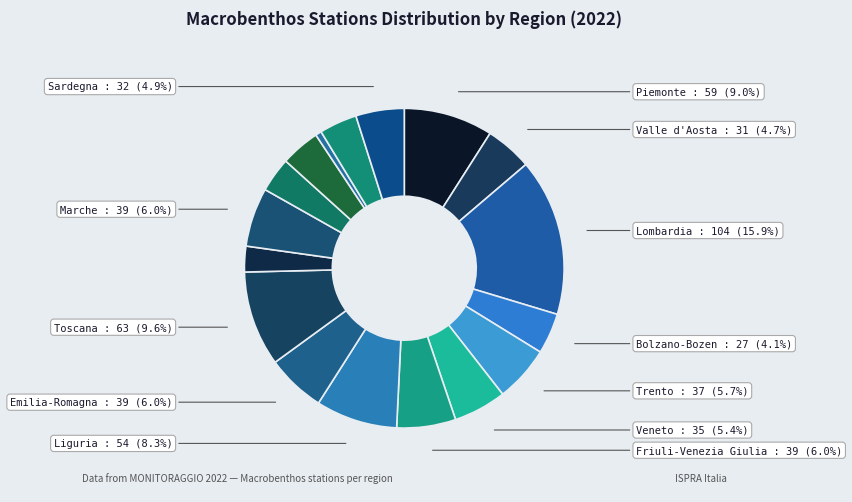

Which slice is the largest?

Lombardia